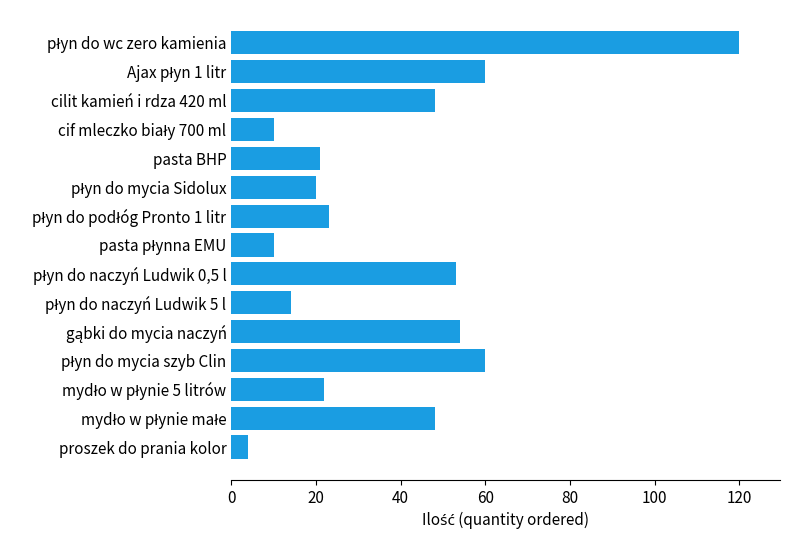

What is the sum of all values?

567